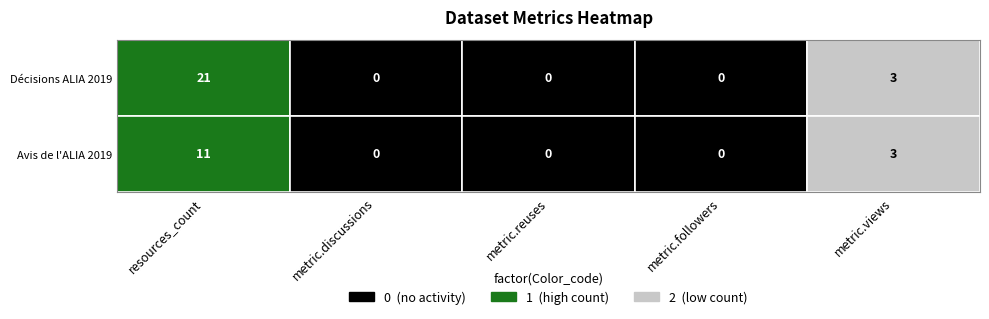

Is the value of Avis de l'ALIA 2019 at metric.views greater than the value of Décisions ALIA 2019 at metric.reuses?

Yes